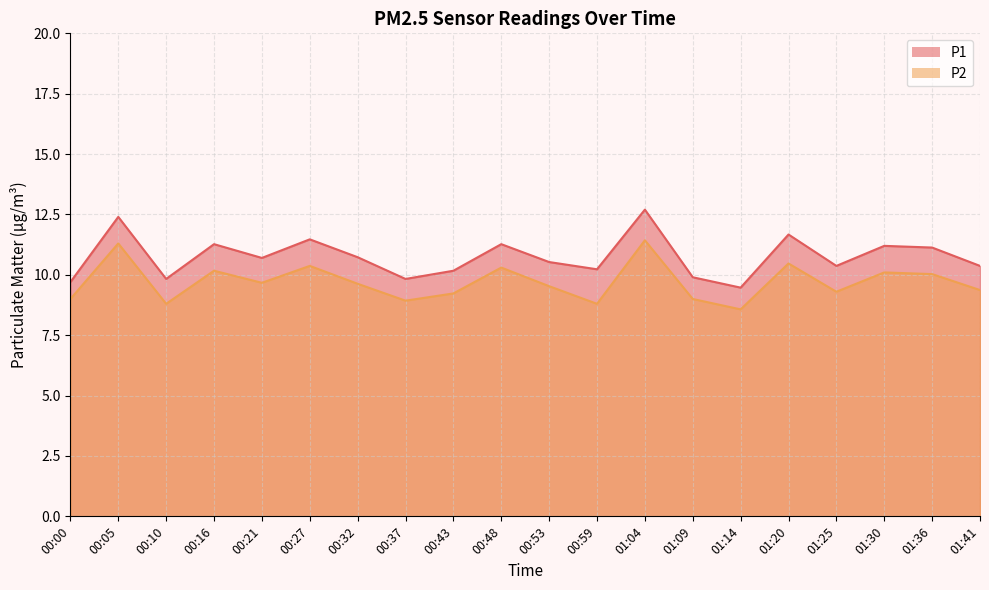

True or false: P2 and P1 cross at least once.

False